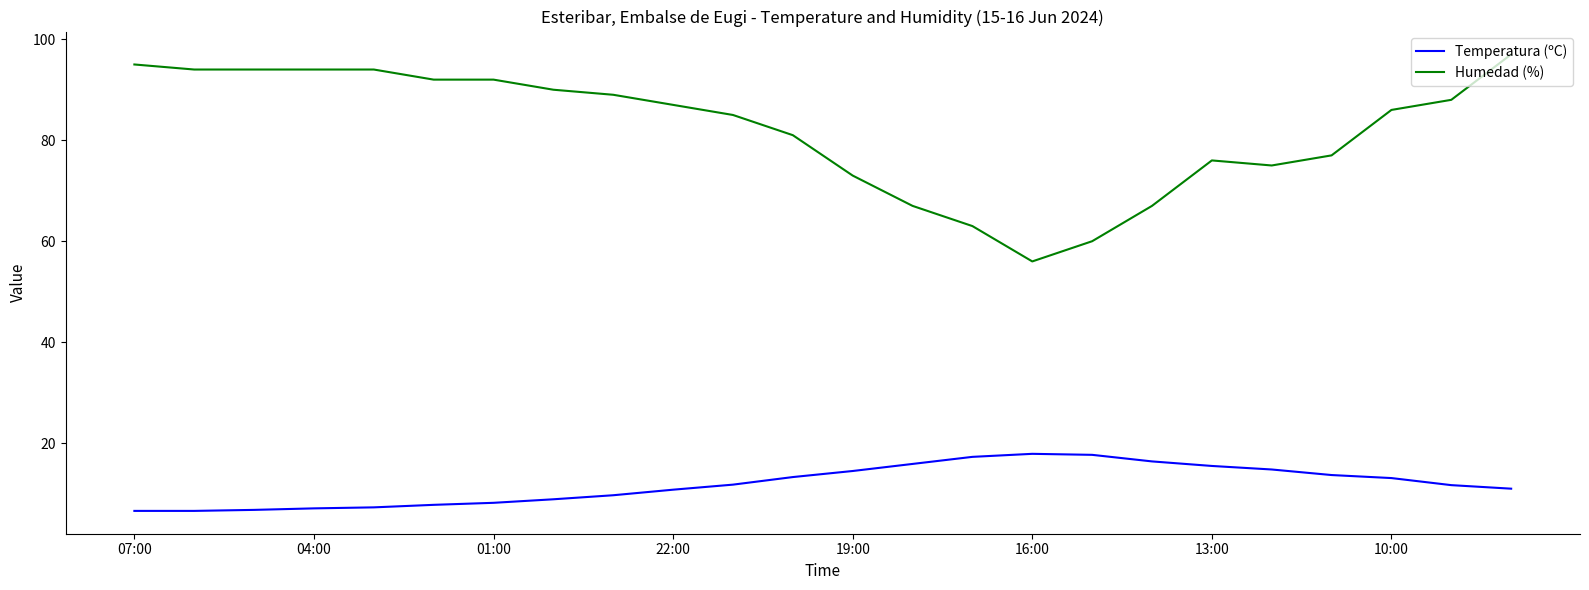

True or false: Humedad (%) and Temperatura (ºC) intersect in this chart.

False